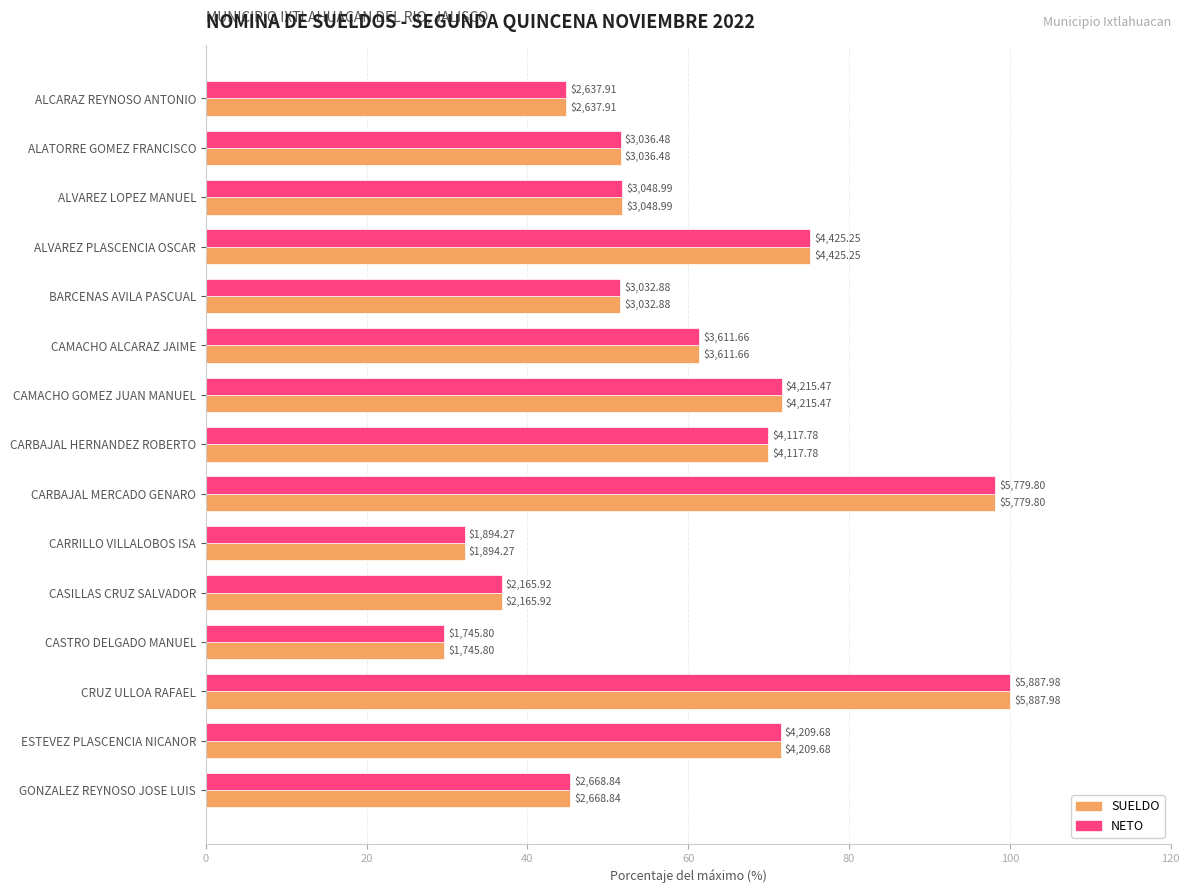

Rank the series by their maximum value, from highest to lowest.

SUELDO, NETO